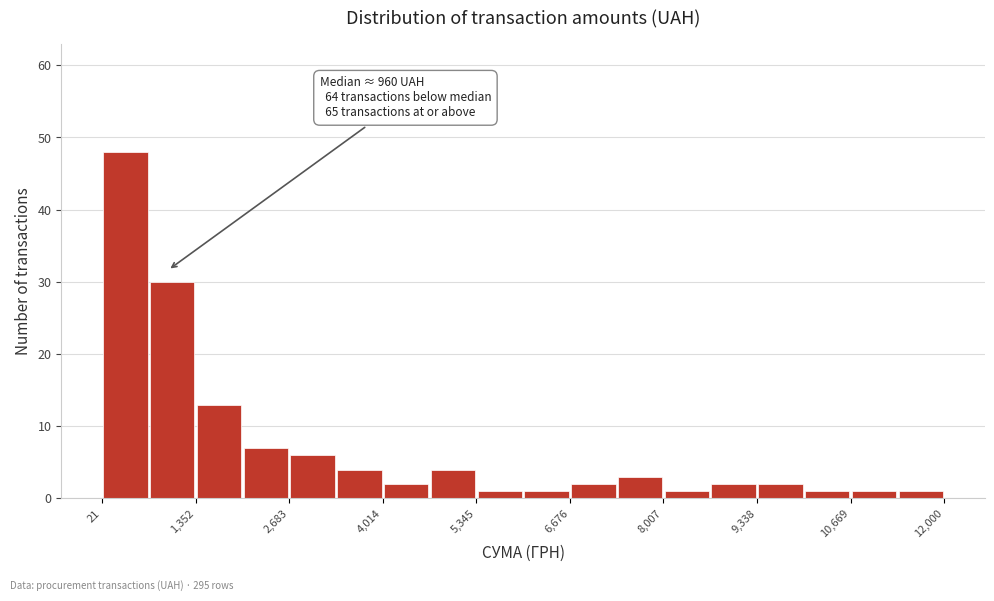

Around what value on the x-axis is the tallest bar? Give the approximate position of its centre, as read against the axis.

400